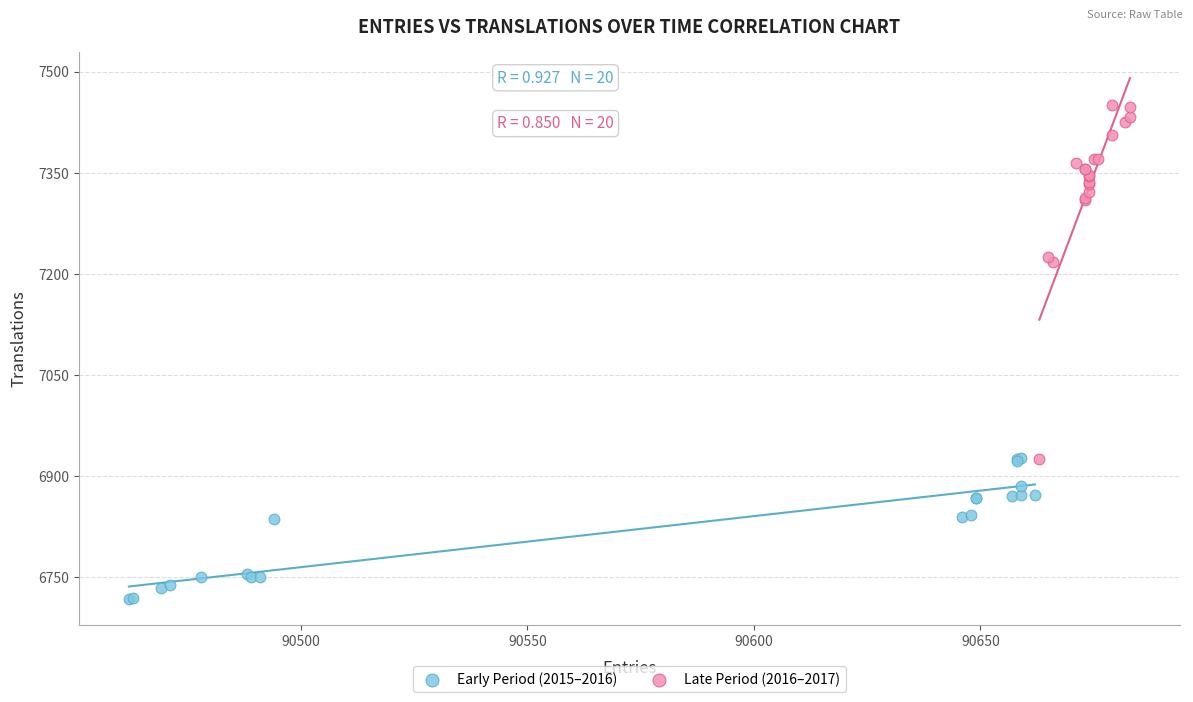

Which series reaches the maximum Y coordinate?

Late Period (2016–2017)